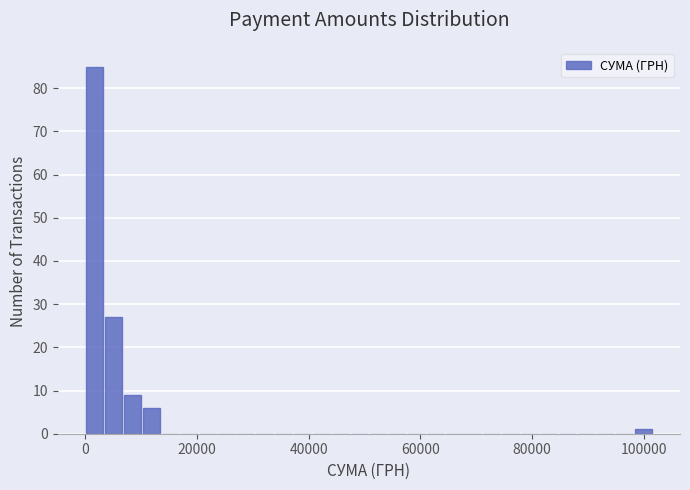

Read against the x-axis, roughly where is the centre of the tallest bar?

2000